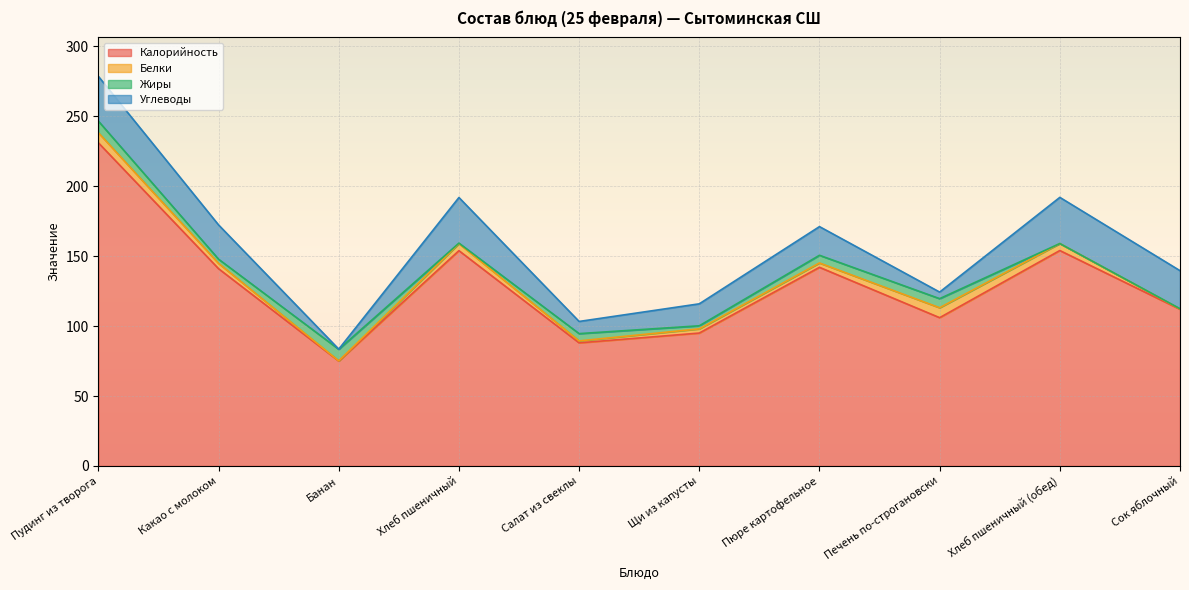

The Углеводы series shows 23.1 at Щи из капусты. True or false?

False